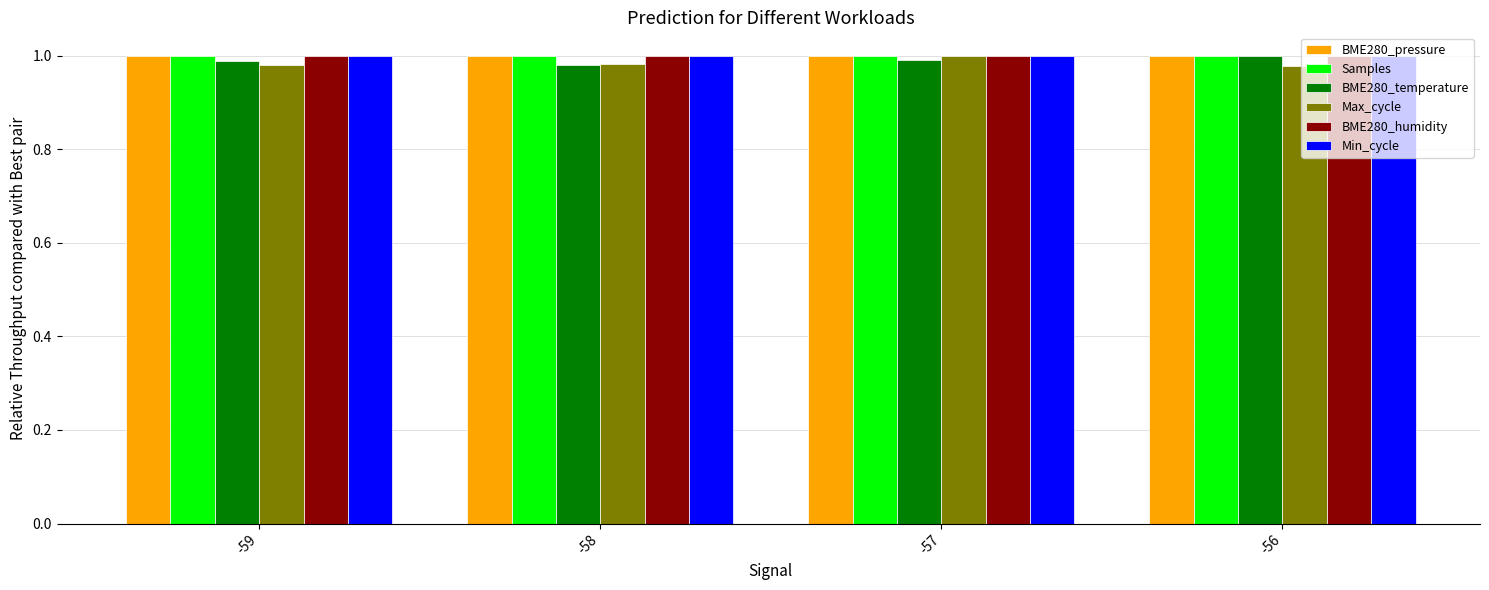

True or false: BME280_temperature has a value of 0.4 at -56.

False